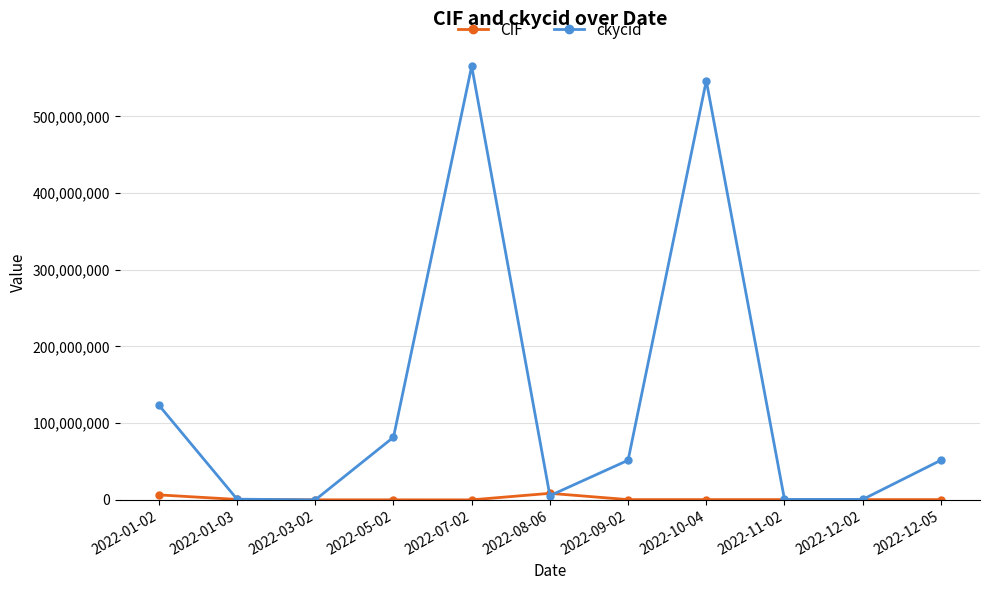

Where is CIF nearest to the value 4251968?

2022-01-02